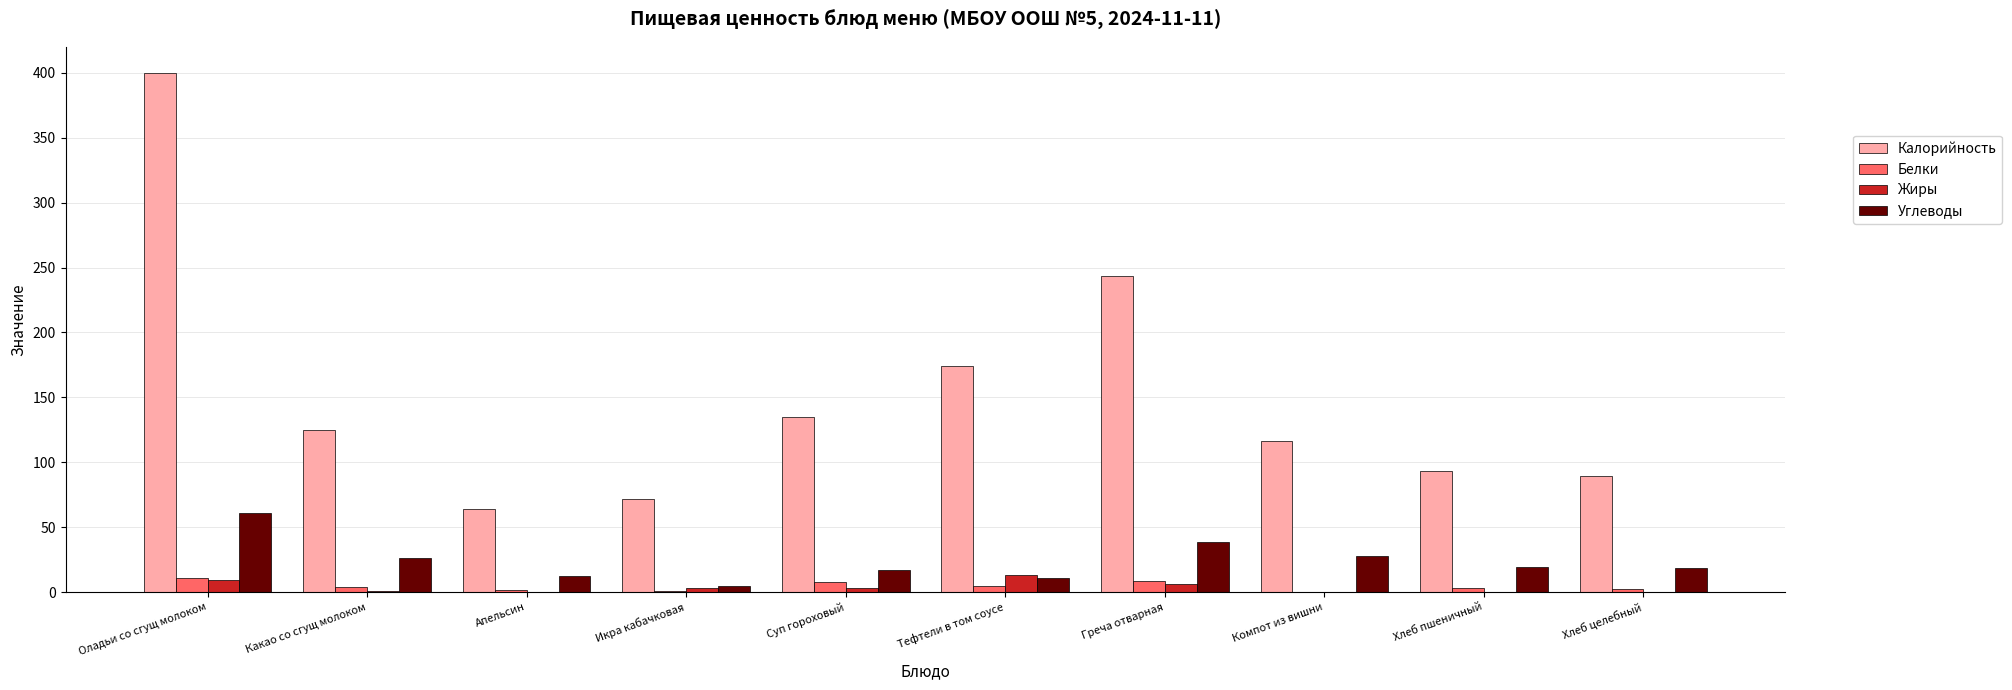

Are the bars grouped side by side (vs. stacked)?

Yes